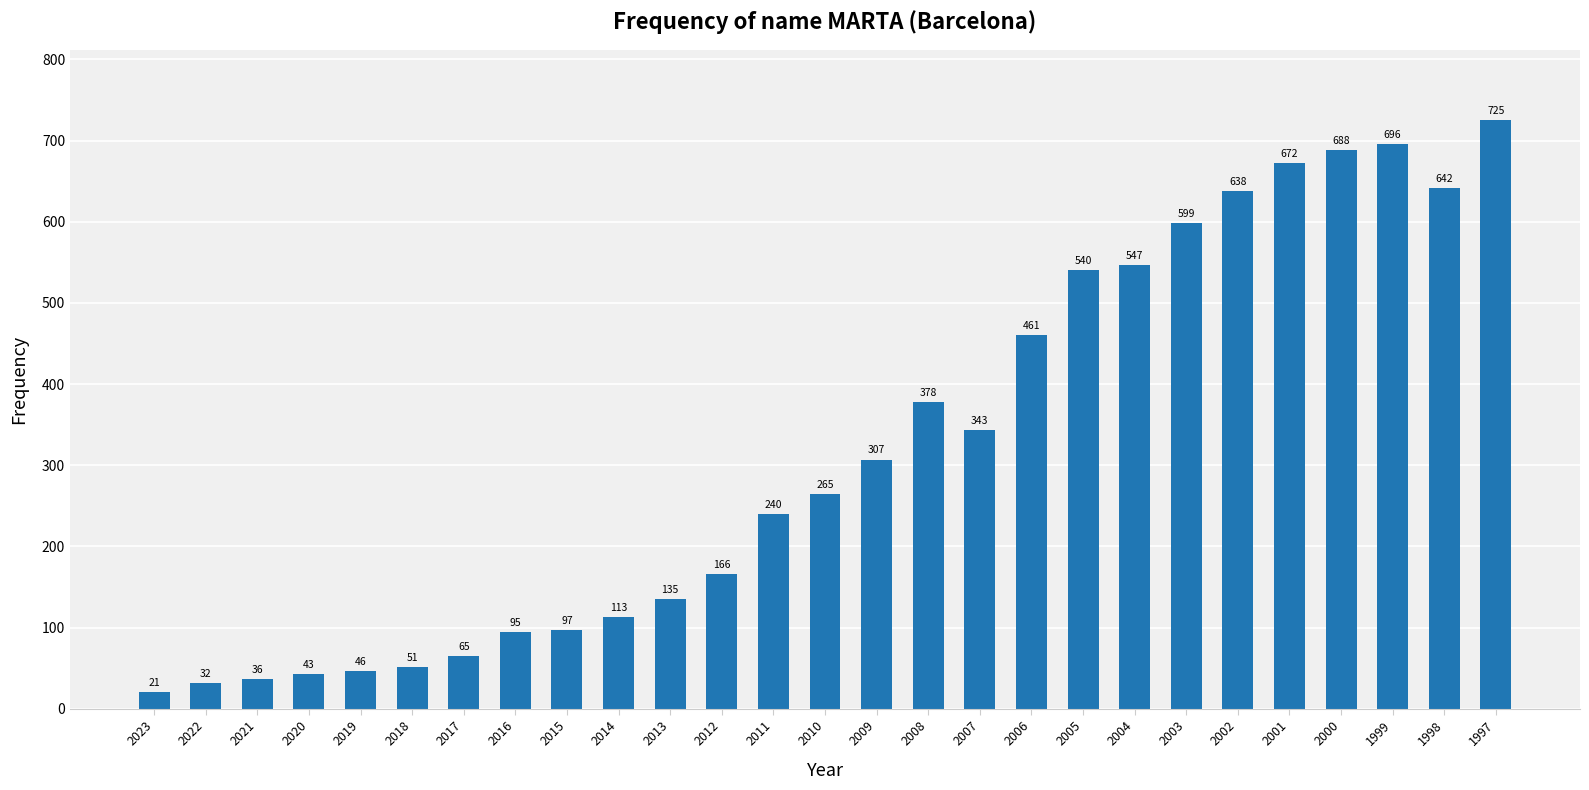

The value at 2019 is 46. True or false?

True